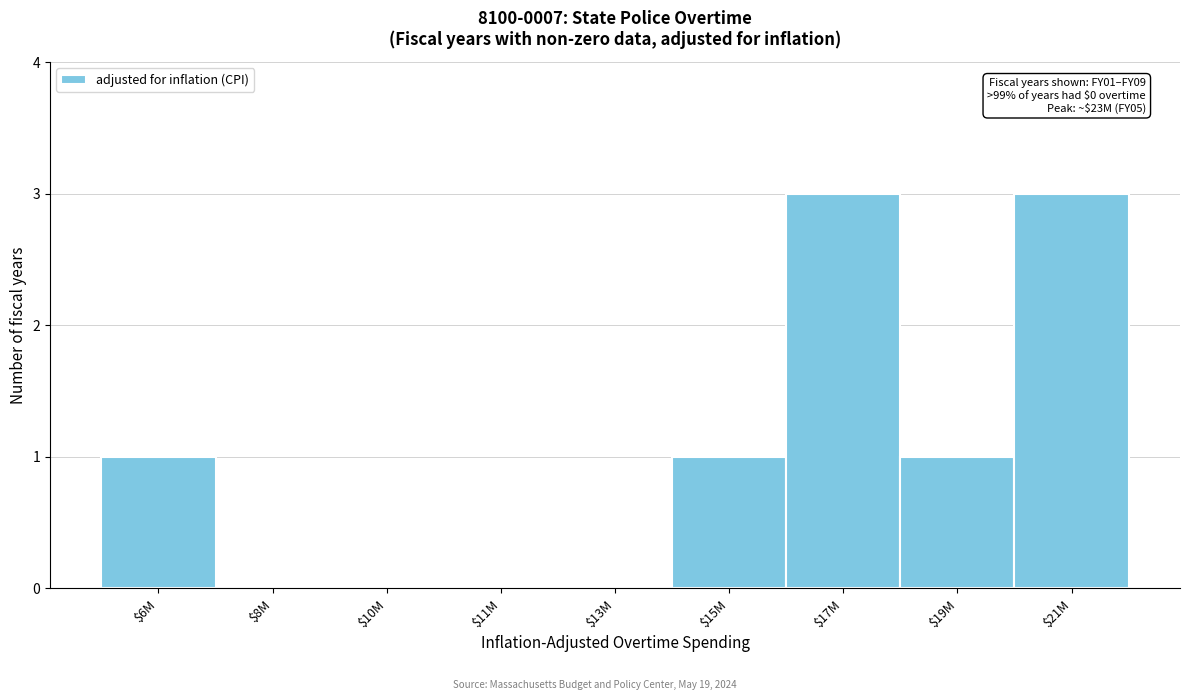

True or false: the data shows 0 at $11M.

True